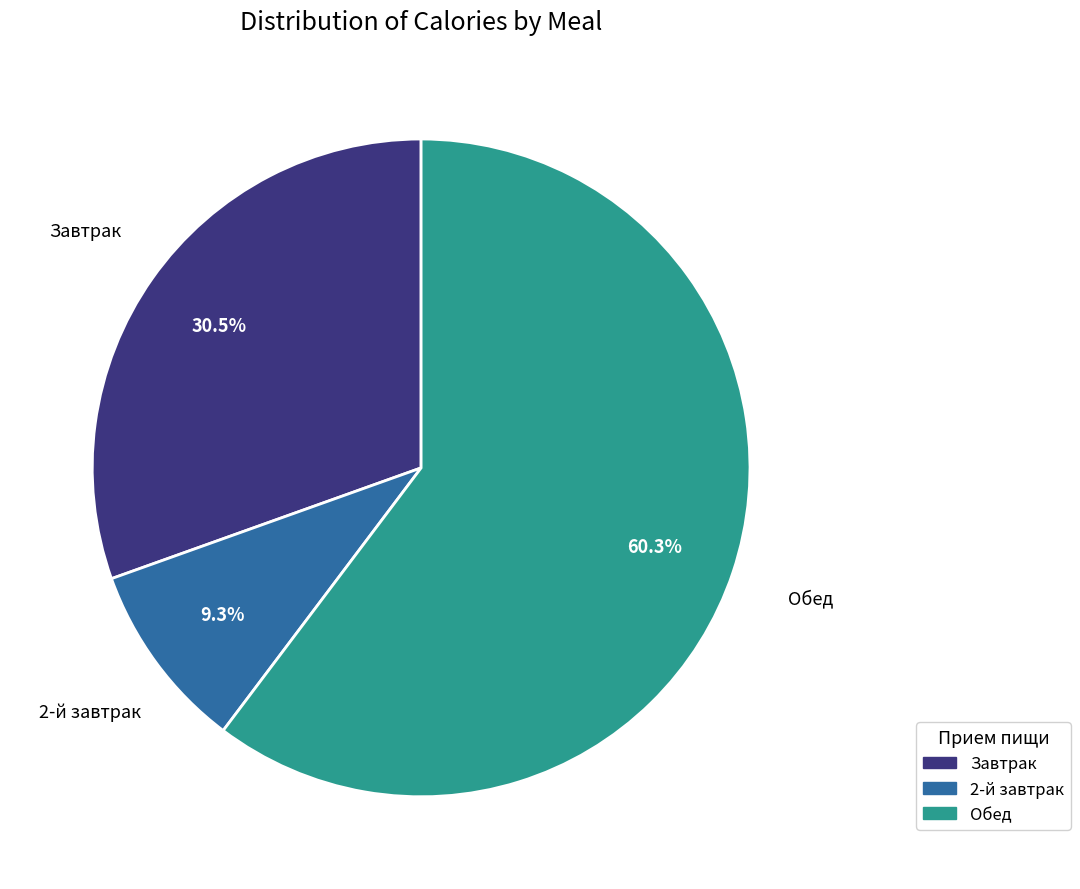

Which category has the biggest portion of the pie?

Обед